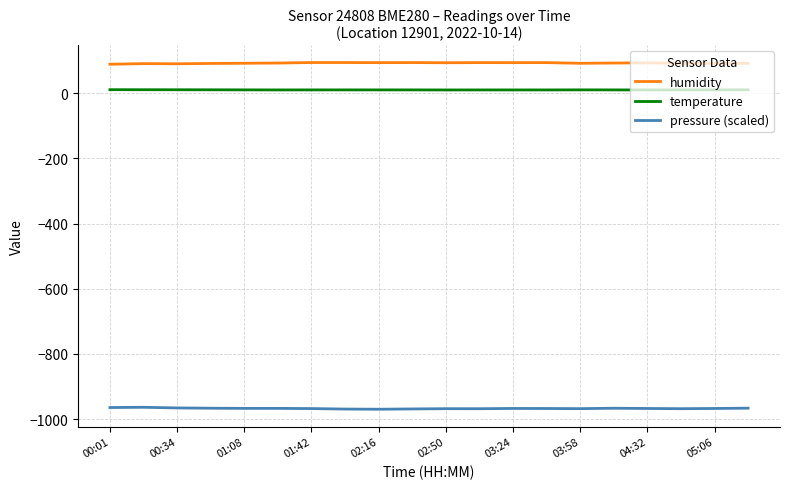

What is the greatest value displayed?

93.8